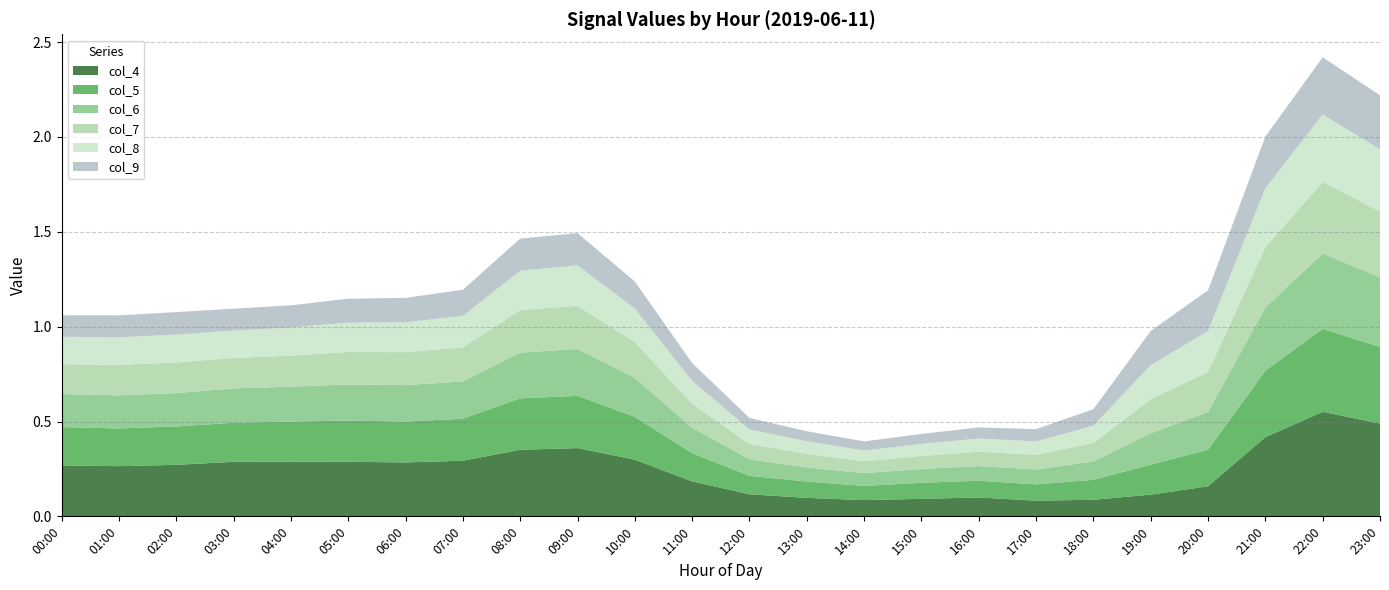

Reading left to right, list all the values displayed in this chart.

col_4: 0.3	0.3	0.3	0.3	0.3	0.3	0.3	0.3	0.4	0.4	0.3	0.2	0.1	0.1	0.1	0.1	0.1	0.1	0.1	0.1	0.2	0.4	0.6	0.5
col_5: 0.2	0.2	0.2	0.2	0.2	0.2	0.2	0.2	0.3	0.3	0.2	0.1	0.1	0.1	0.1	0.1	0.1	0.1	0.1	0.2	0.2	0.4	0.4	0.4
col_6: 0.2	0.2	0.2	0.2	0.2	0.2	0.2	0.2	0.2	0.2	0.2	0.1	0.1	0.1	0.1	0.1	0.1	0.1	0.1	0.2	0.2	0.3	0.4	0.4
col_7: 0.2	0.2	0.2	0.2	0.2	0.2	0.2	0.2	0.2	0.2	0.2	0.1	0.1	0.1	0.1	0.1	0.1	0.1	0.1	0.2	0.2	0.3	0.4	0.3
col_8: 0.1	0.1	0.1	0.1	0.1	0.2	0.2	0.2	0.2	0.2	0.2	0.1	0.1	0.1	0.1	0.1	0.1	0.1	0.1	0.2	0.2	0.3	0.4	0.3
col_9: 0.1	0.1	0.1	0.1	0.1	0.1	0.1	0.1	0.2	0.2	0.1	0.1	0.1	0.1	0.0	0.1	0.1	0.1	0.1	0.2	0.2	0.3	0.3	0.3